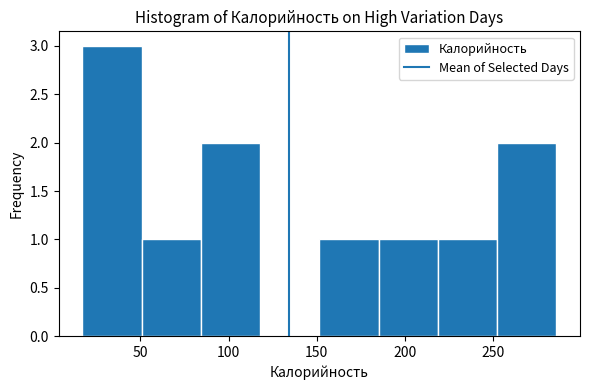

How tall is the bar that spans 220 to 250 on the x-axis? Neither the bar edges nor the heights are printed on the chart, so give them approximately, as read against the axes.

1